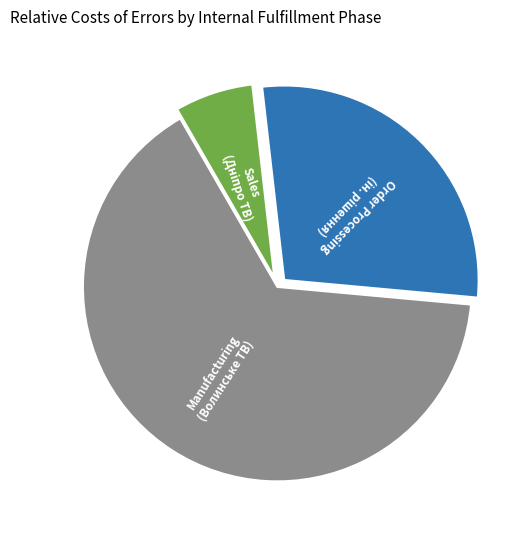

Does any single category account for the majority?

Yes